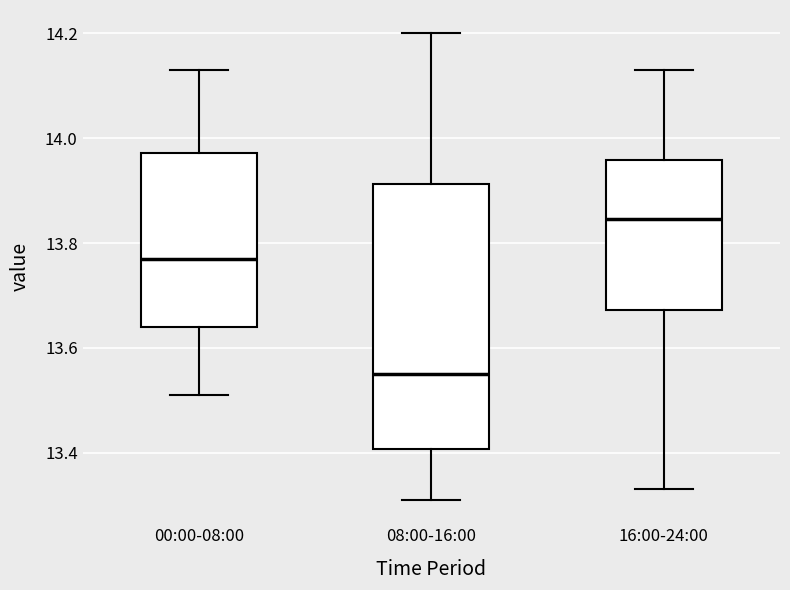

Which box is the tallest, from its lower edge to its upper edge?

08:00-16:00